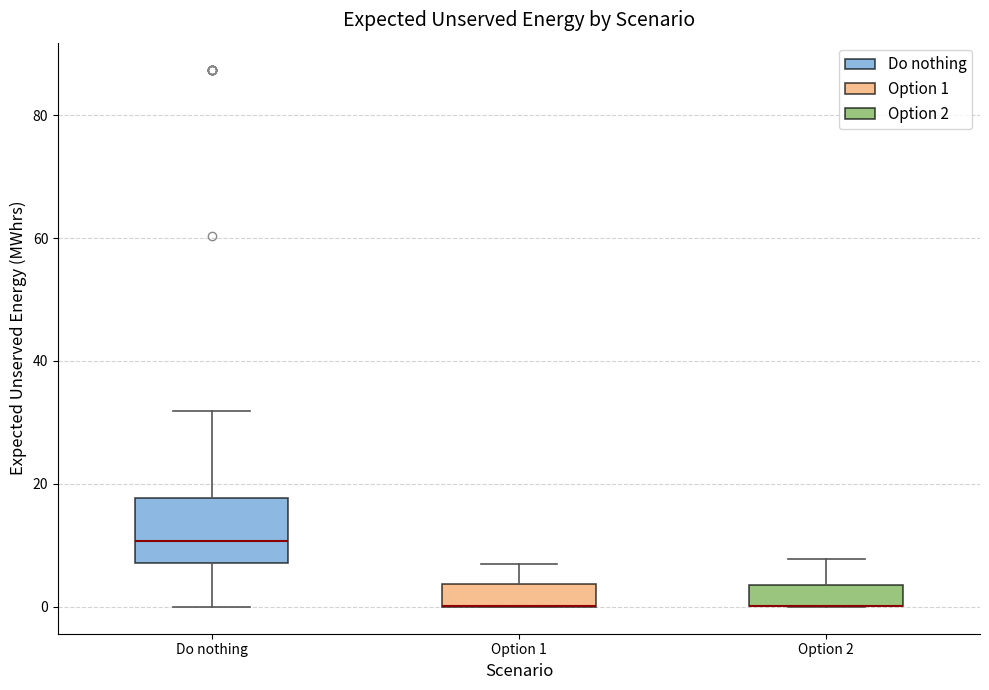

Where is the upper edge of the box for Option 2 on the y-axis? The values are not printed on the chart, so give them approximately, as read against the axis.

4